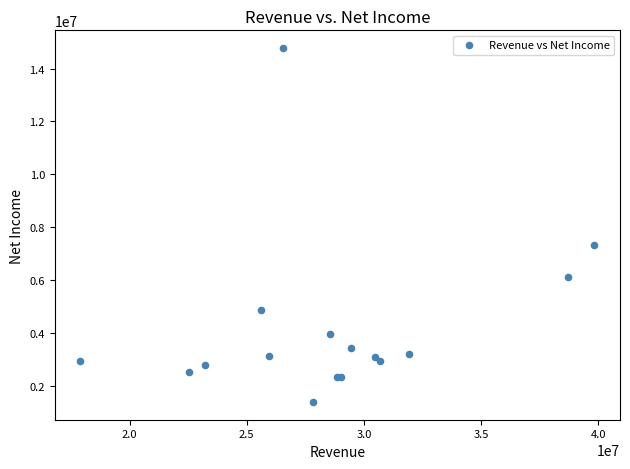

What Y value in the scatter plot is closest to 8078673?

7321608